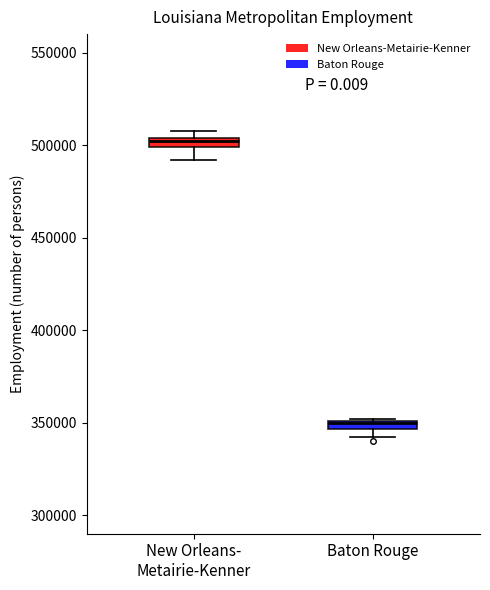

Which box has the lowest median line?

Baton Rouge